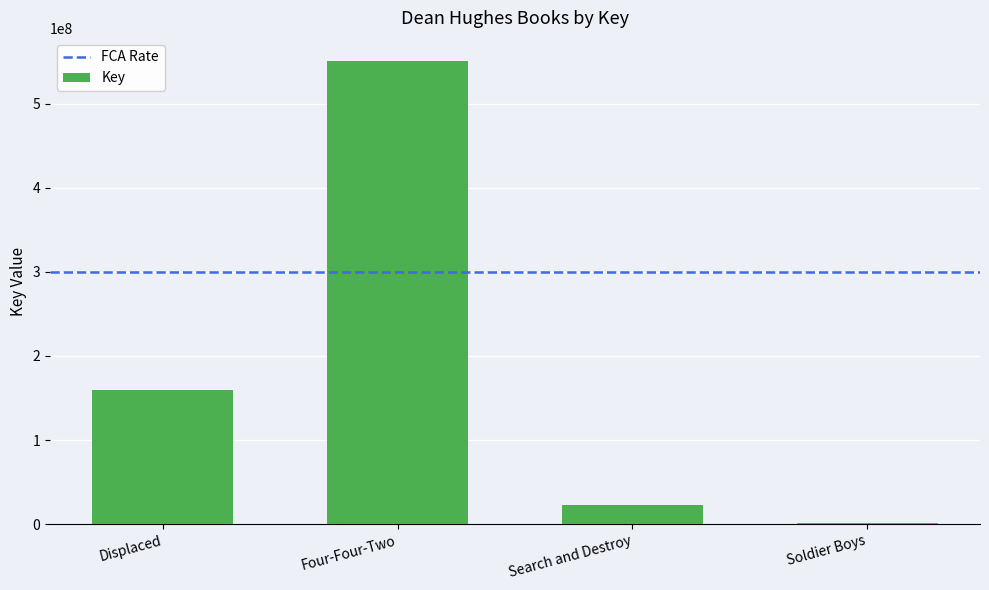

Reading left to right, extract all data points from this chart.

Displaced=159573009	Four-Four-Two=550876005	Search and Destroy=22293973	Soldier Boys=1116365